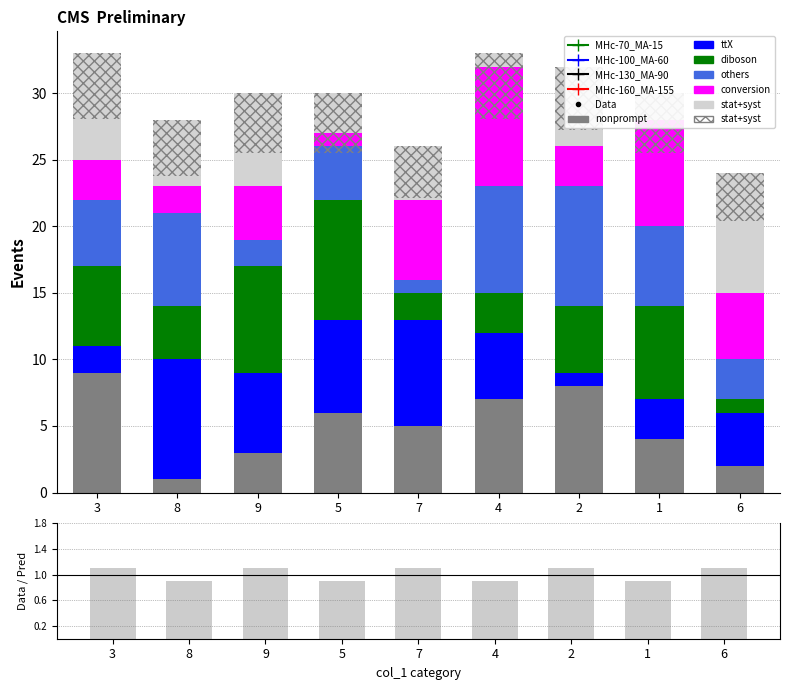

What is the difference between the maximum and minimum values in the col_5 series?

8